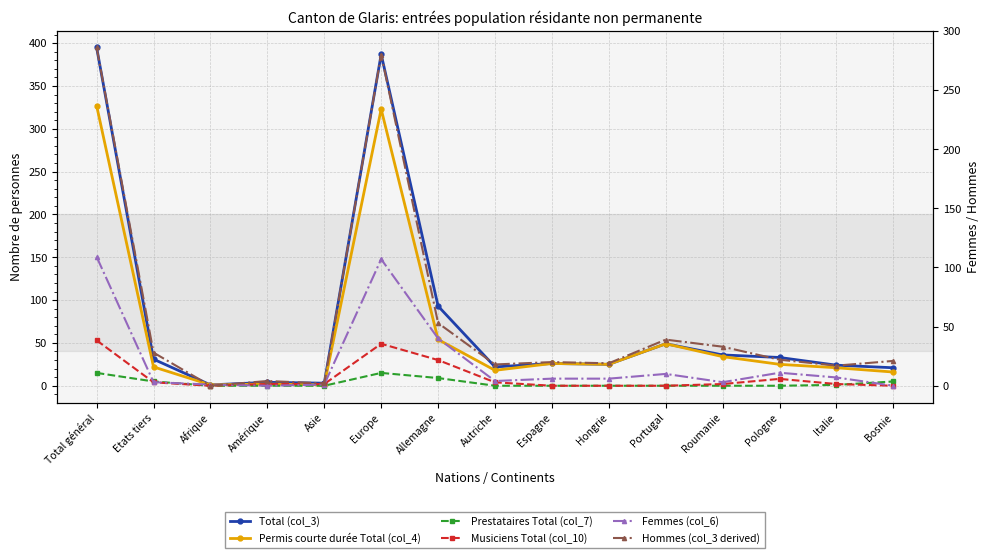

What is the value of the Prestataires Total (col_7) point at the 6th from the left?

15